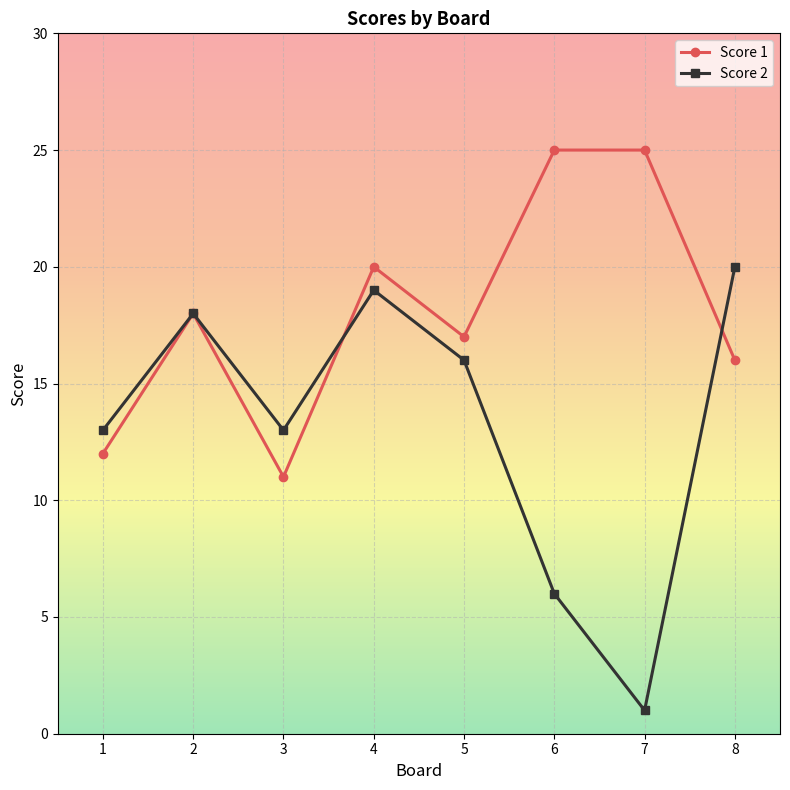

The value of Score 1 at 8 is 4. True or false?

False